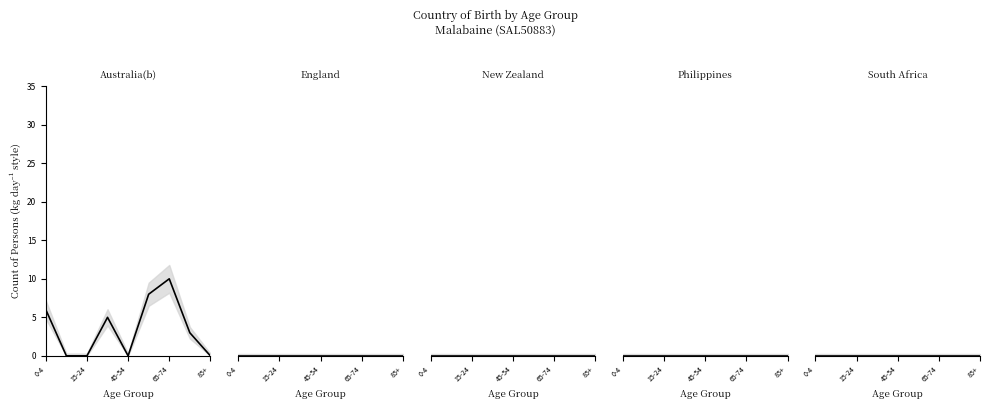

Which category has the highest value in the New Zealand series?

0-4